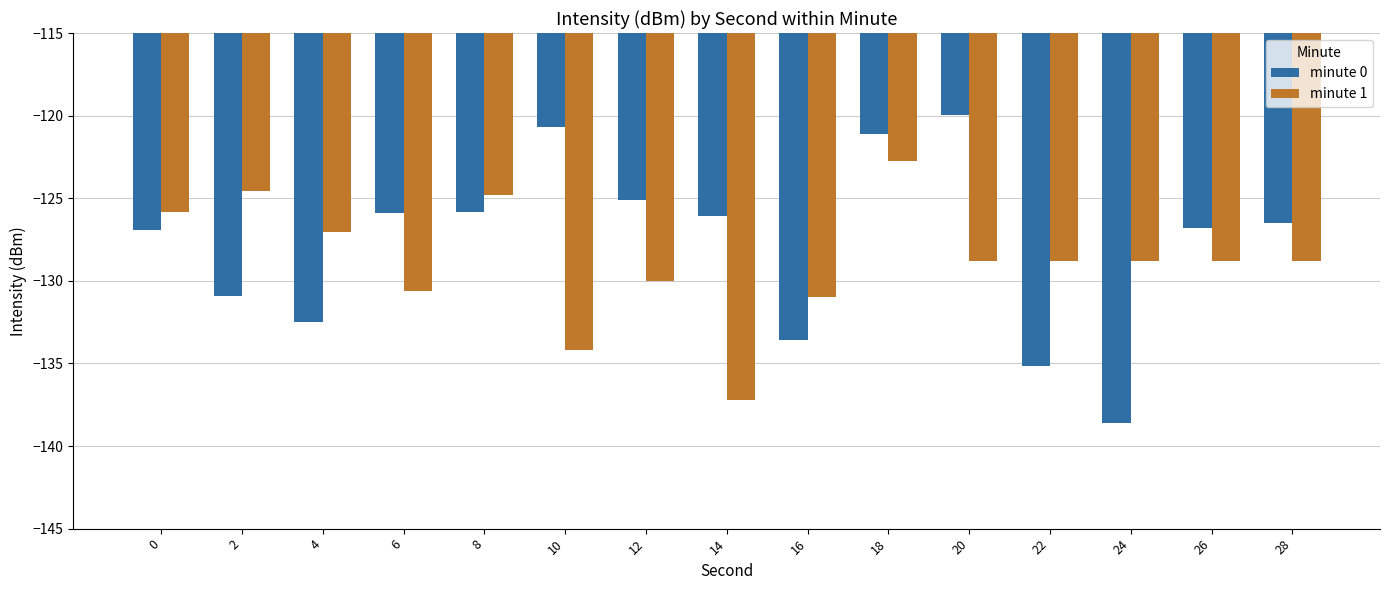

What is the difference between the highest and lowest values at 24?

9.8